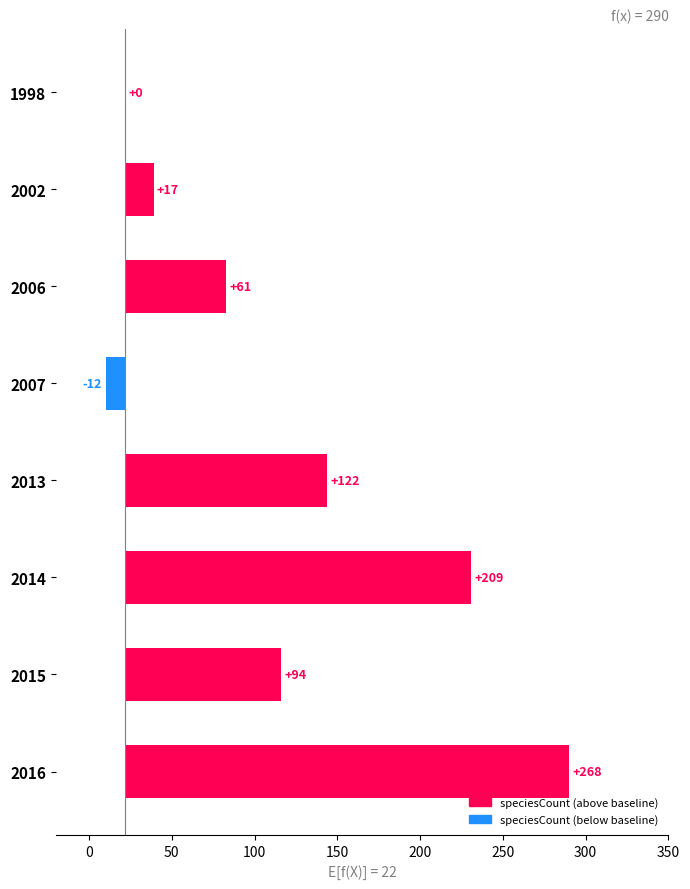

Reading left to right, list all the values displayed in this chart.

0	17	61	-12	122	209	94	268